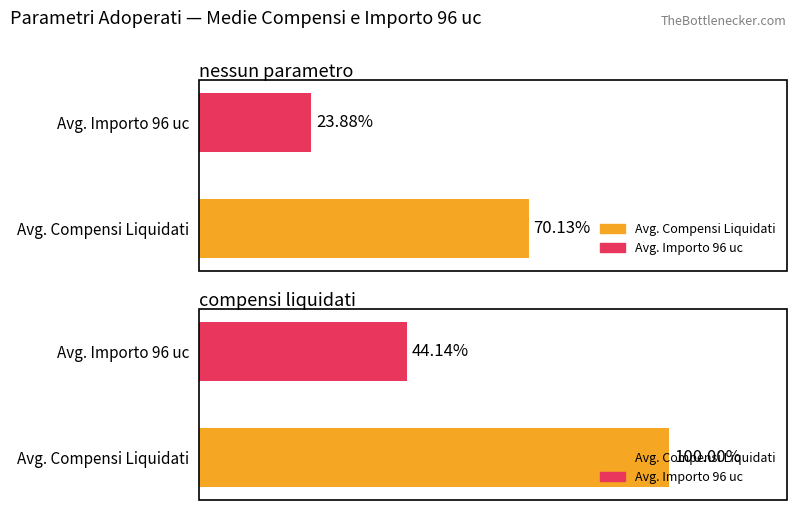

Rank the series by their maximum value, from highest to lowest.

compensi_liquidati, importo_96_uc